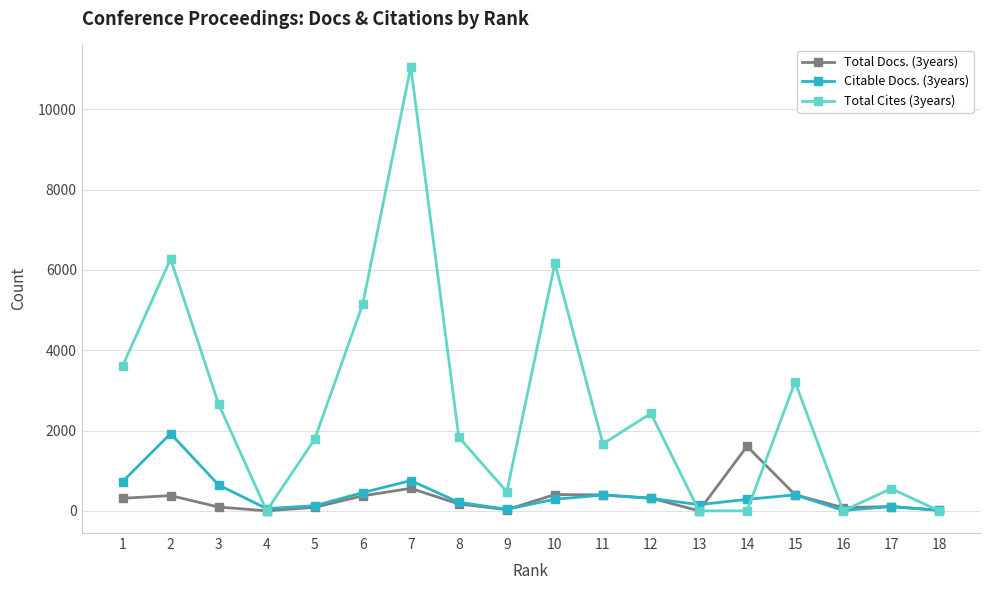

The value of Citable Docs. (3years) at 7 is 753. True or false?

True